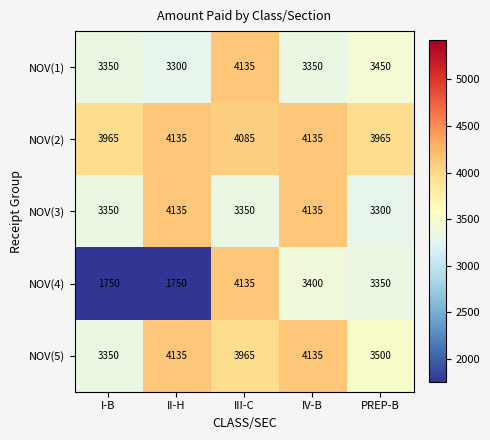

Reading left to right, extract all data points from this chart.

NOV(1): 3350	3300	4135	3350	3450
NOV(2): 3965	4135	4085	4135	3965
NOV(3): 3350	4135	3350	4135	3300
NOV(4): 1750	1750	4135	3400	3350
NOV(5): 3350	4135	3965	4135	3500